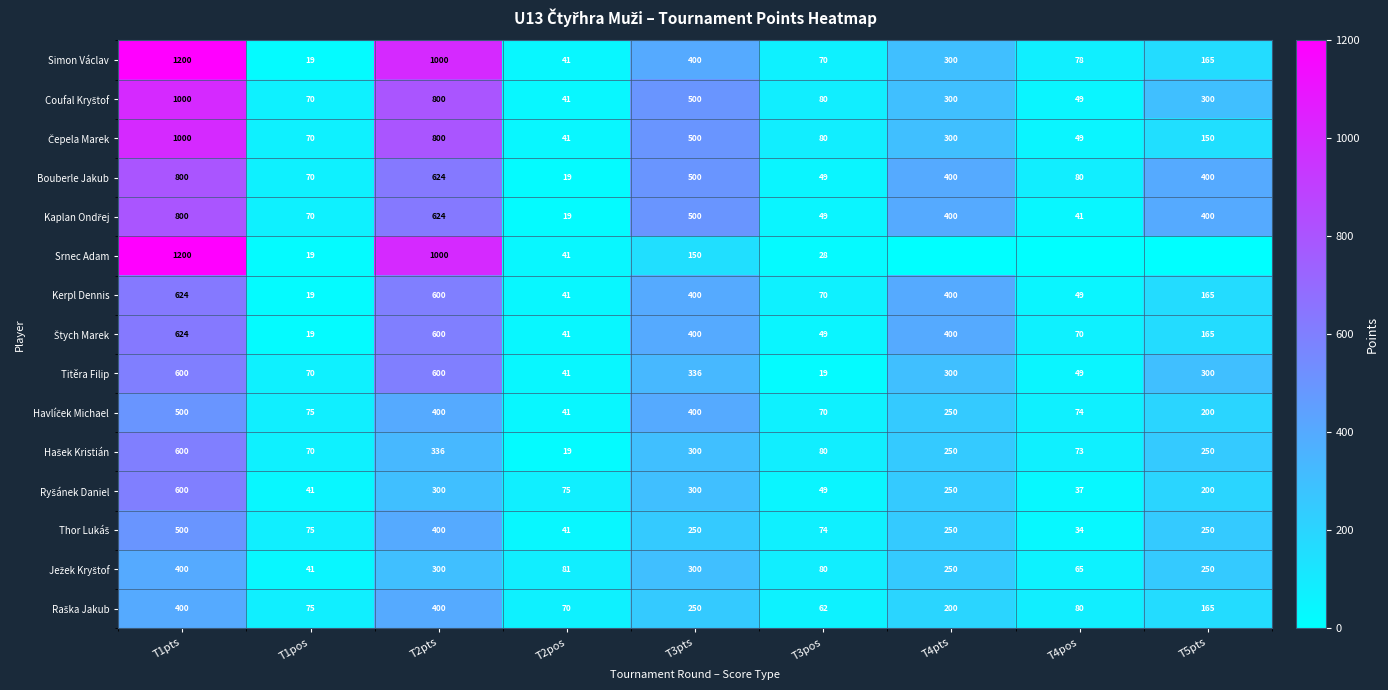

At which category is the sum across all series the highest?

T1pts